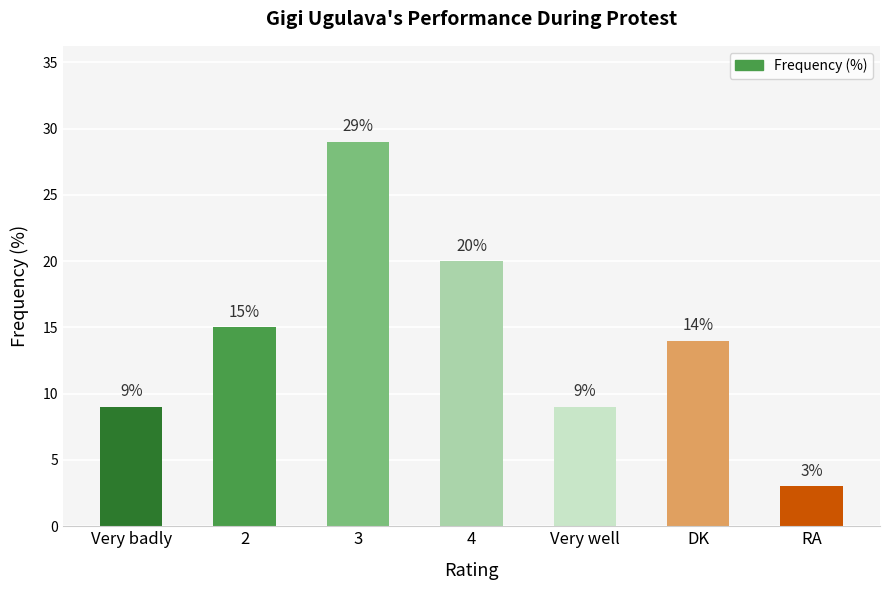

What is the value of the 3rd bar from the left?

29